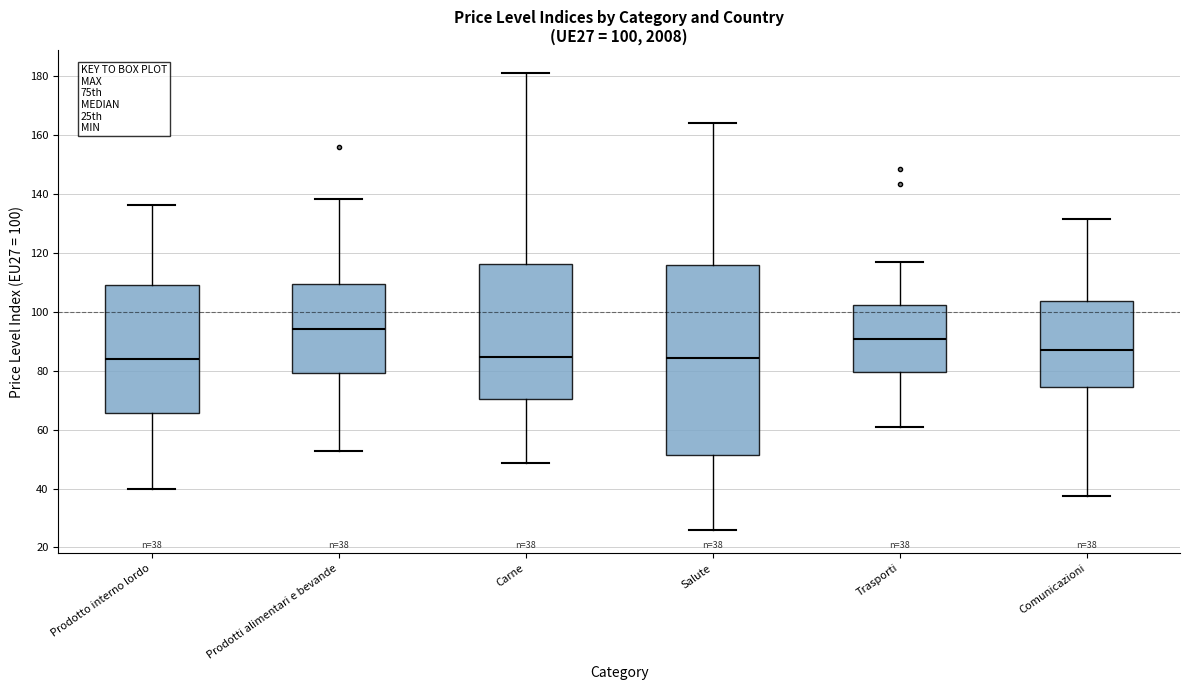

Which box's median line is the highest?

Prodotti alimentari e bevande